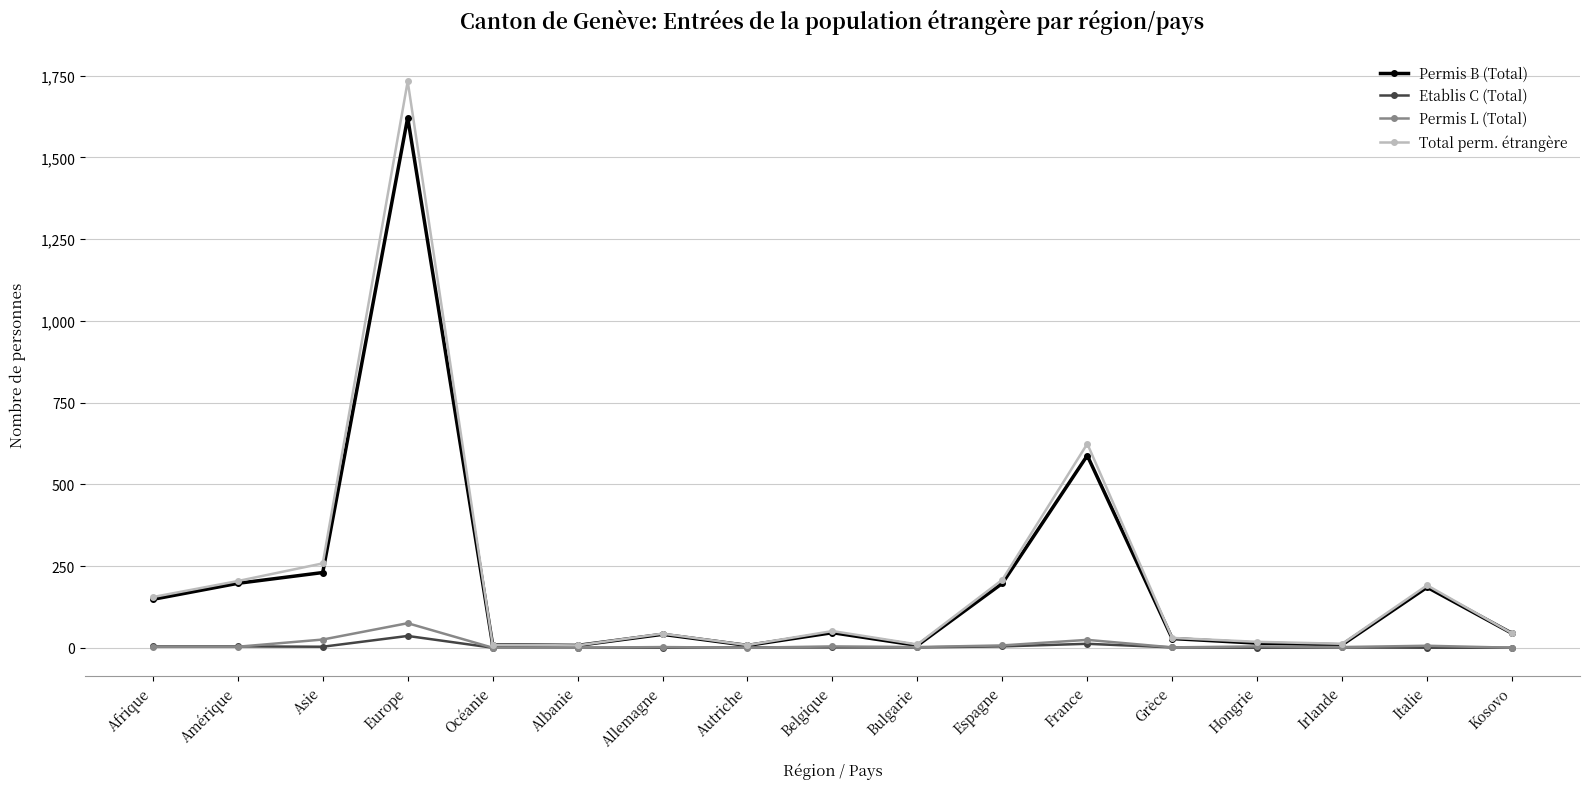

True or false: Total perm. étrangère has more than 2 interior local peaks.

True